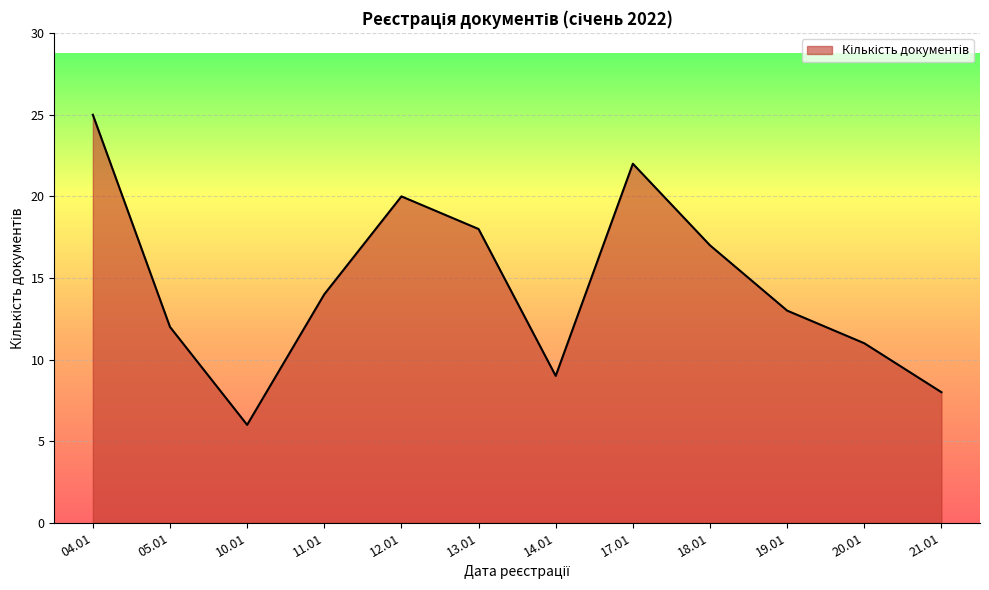

What position from the left is 05.01?

2